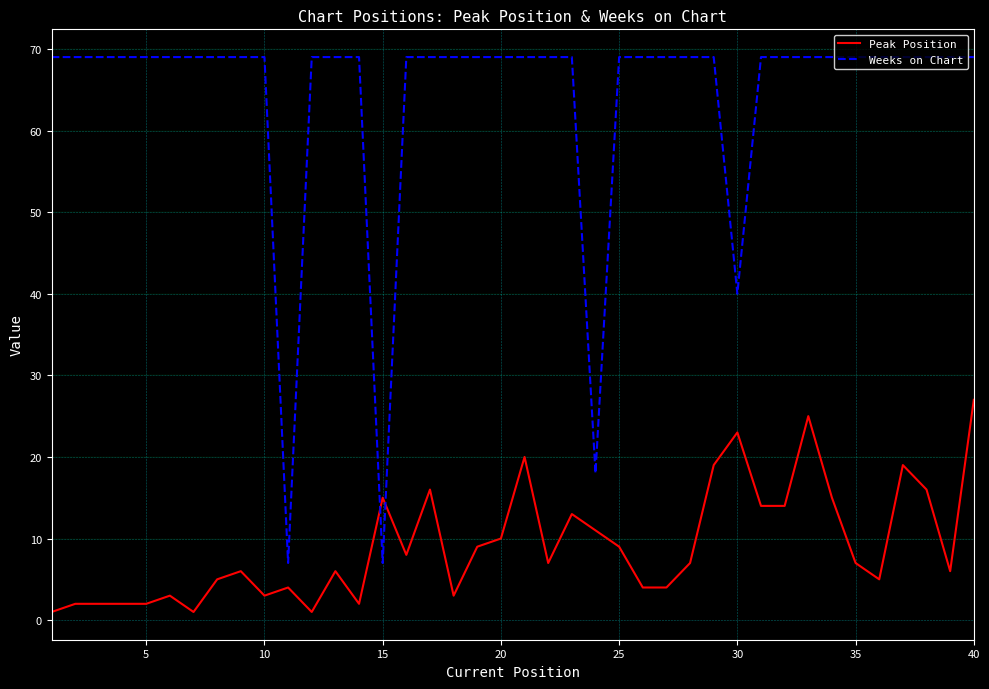

Which series has the largest range (max minus min)?

Weeks on Chart